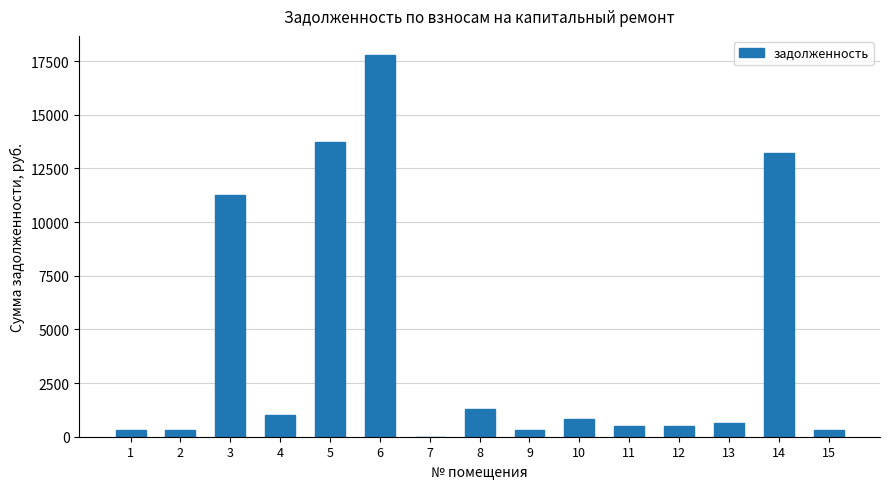

How many values are above zero?

14